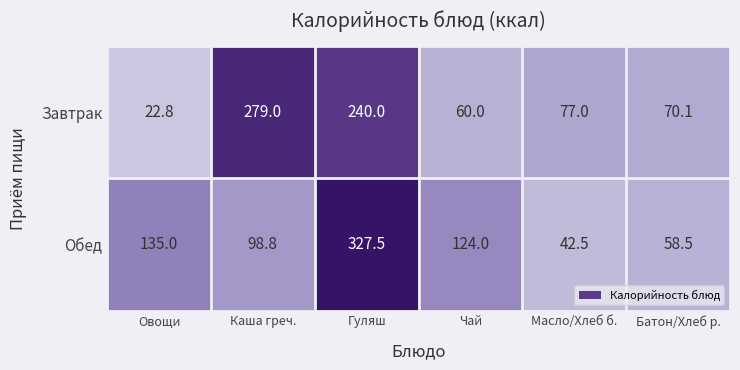

At which label does Завтрак first exceed 77?

Каша греч.